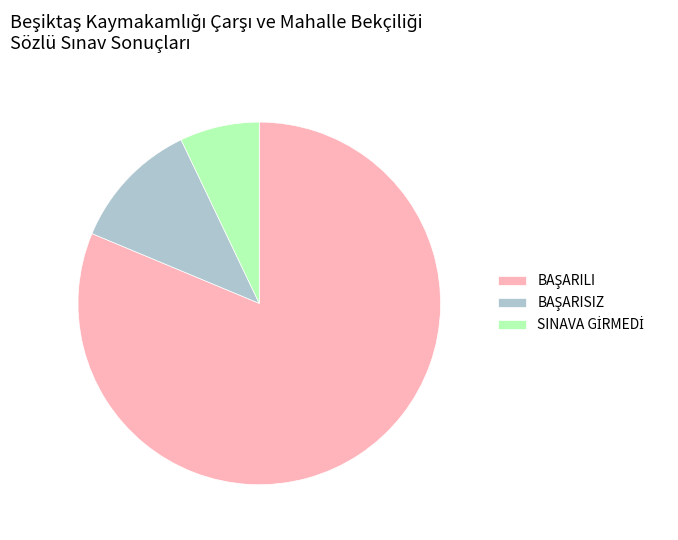

Is there any slice that represents more than half of the pie?

Yes